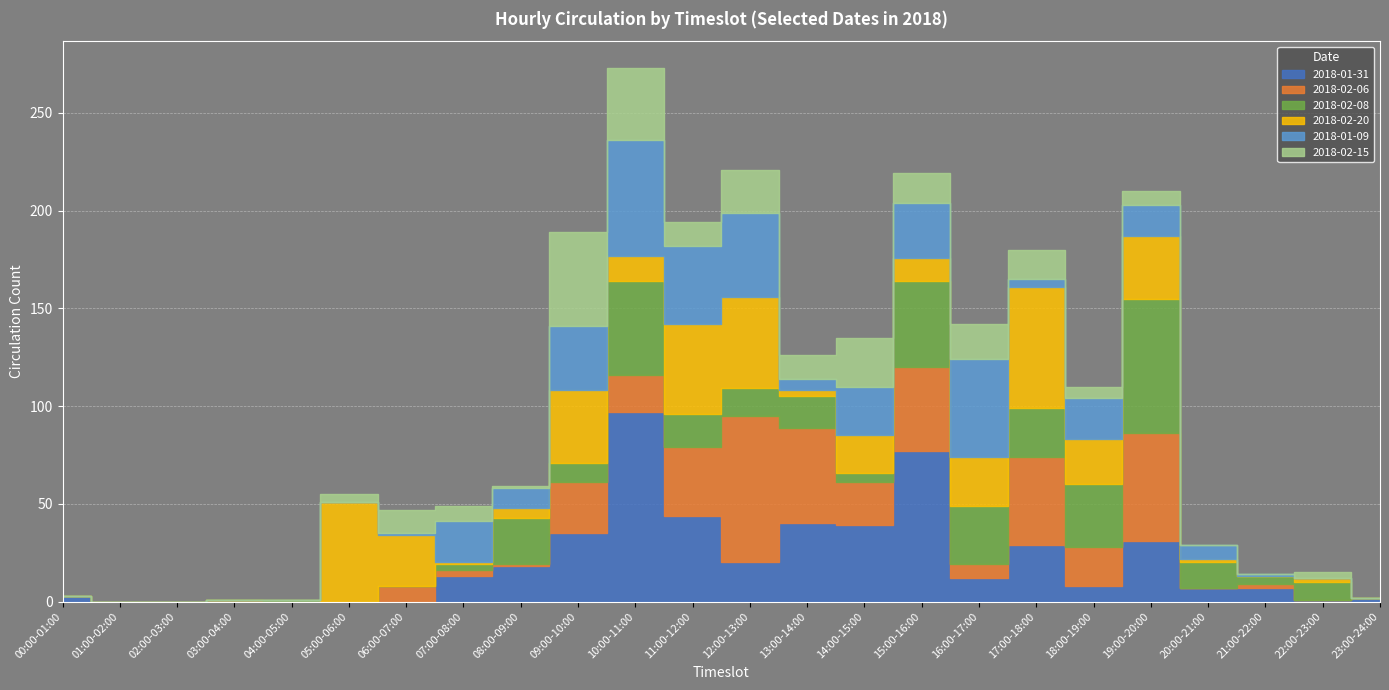

What position from the right is 15:00-16:00?

9